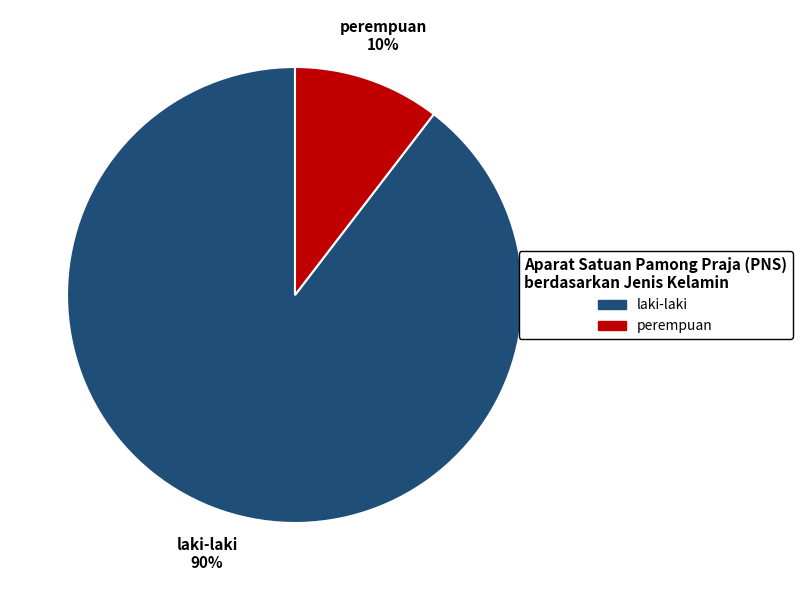

To the nearest percent, what is the average slice percentage?

50%